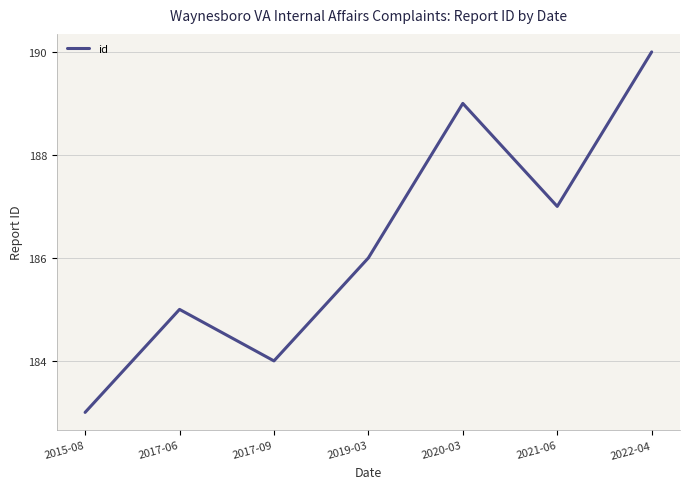

Count the values in the range 184 to 189.

5